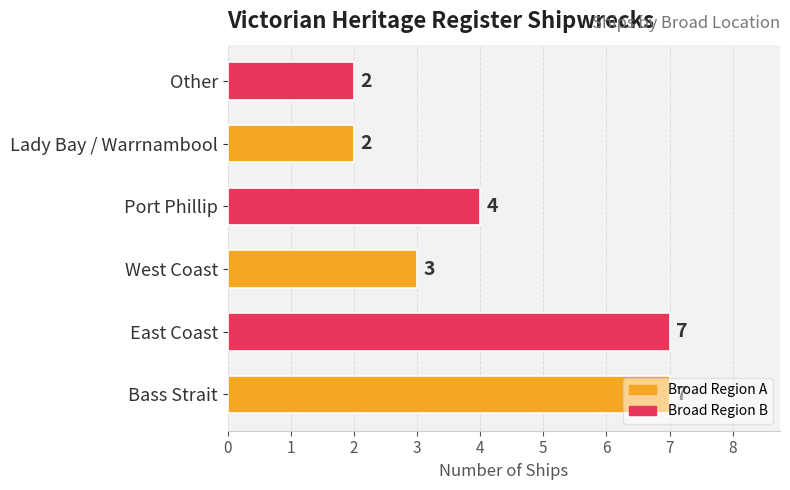

What is the greatest value displayed?

7